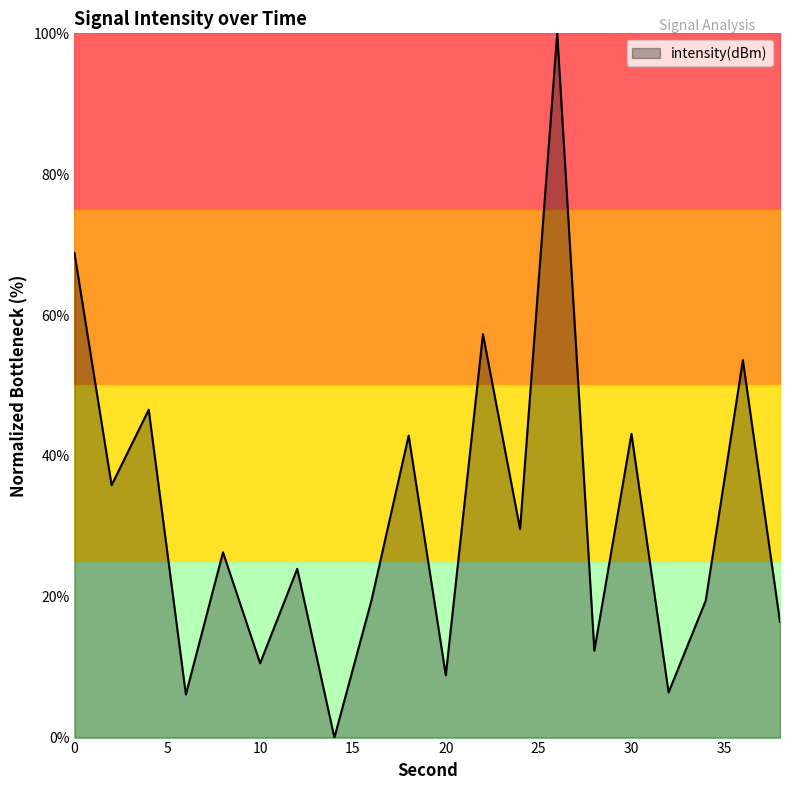

What is the maximum value shown in the chart?

100.0